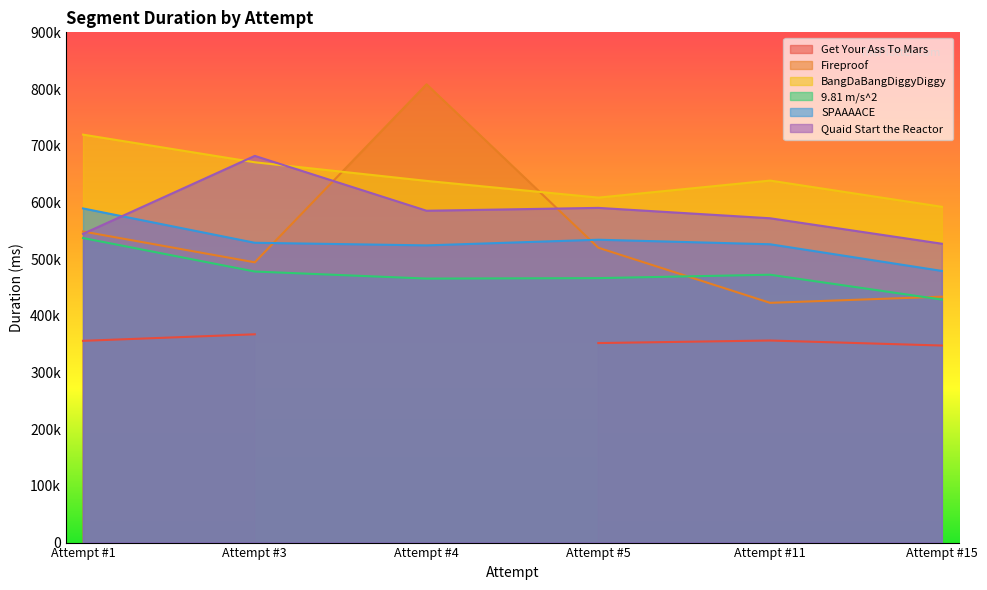

At which category is the sum across all series the highest?

Attempt #4